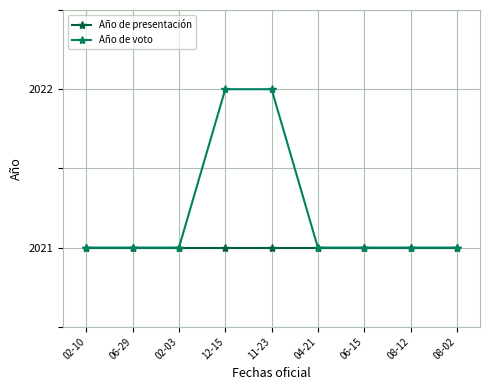

What is the total value across all series at 11-23?

4043